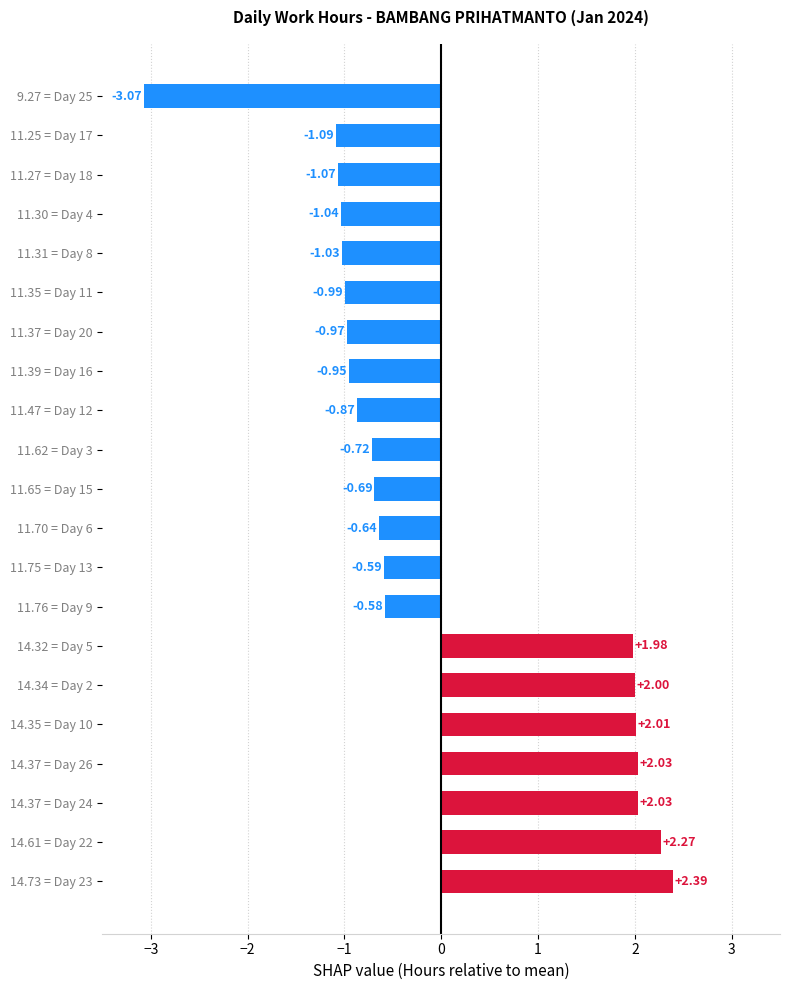

What is the difference between the values at 11.35 = Day 11 and 14.37 = Day 24?

3.0